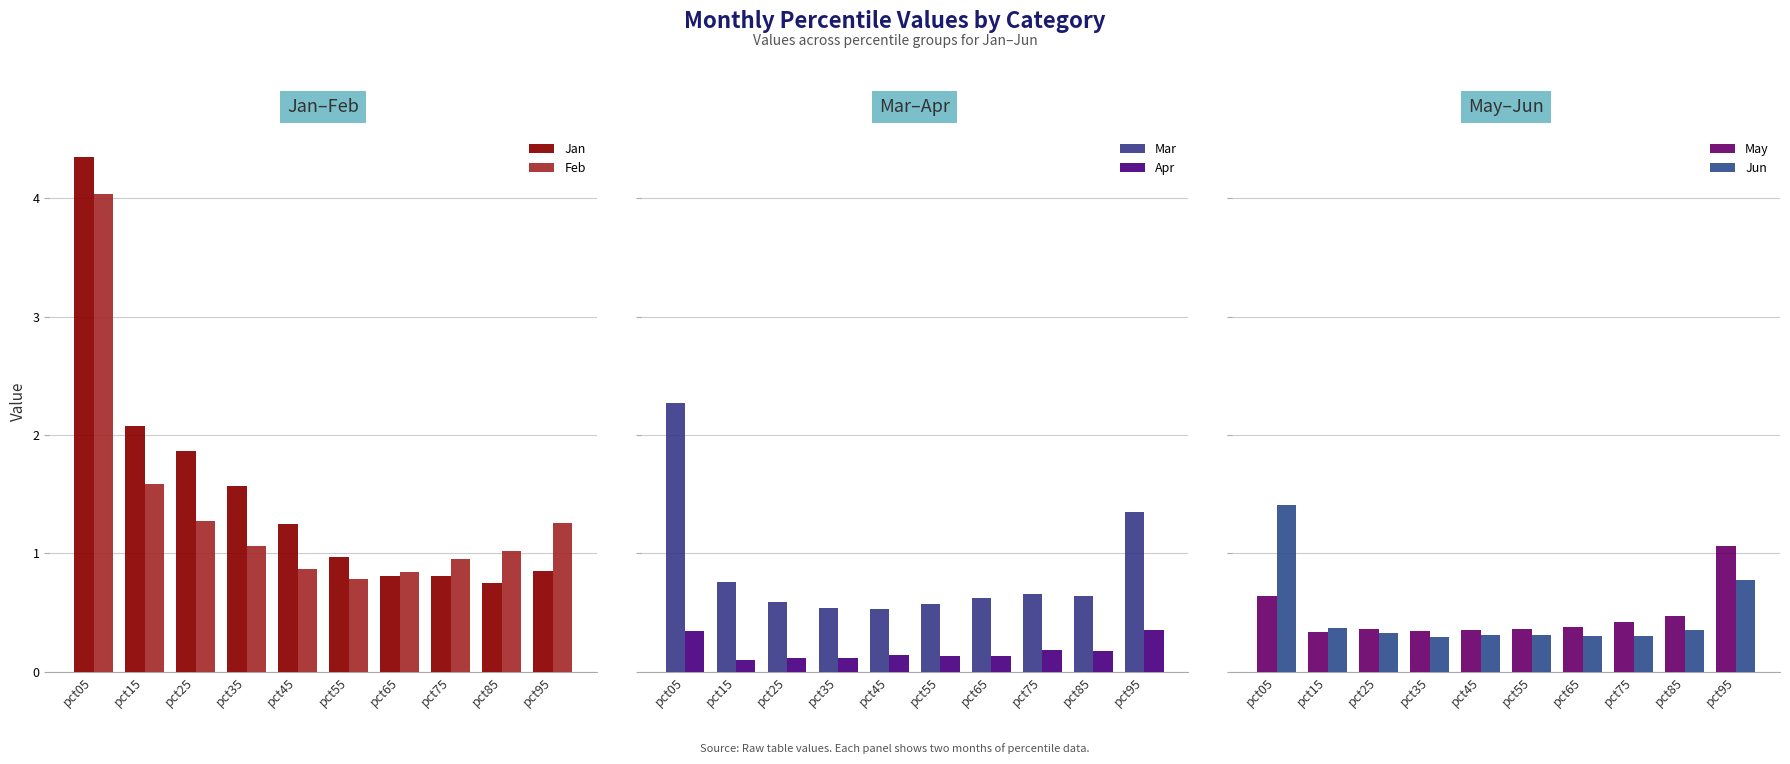

At how many categories does at least one series exceed 3?

1